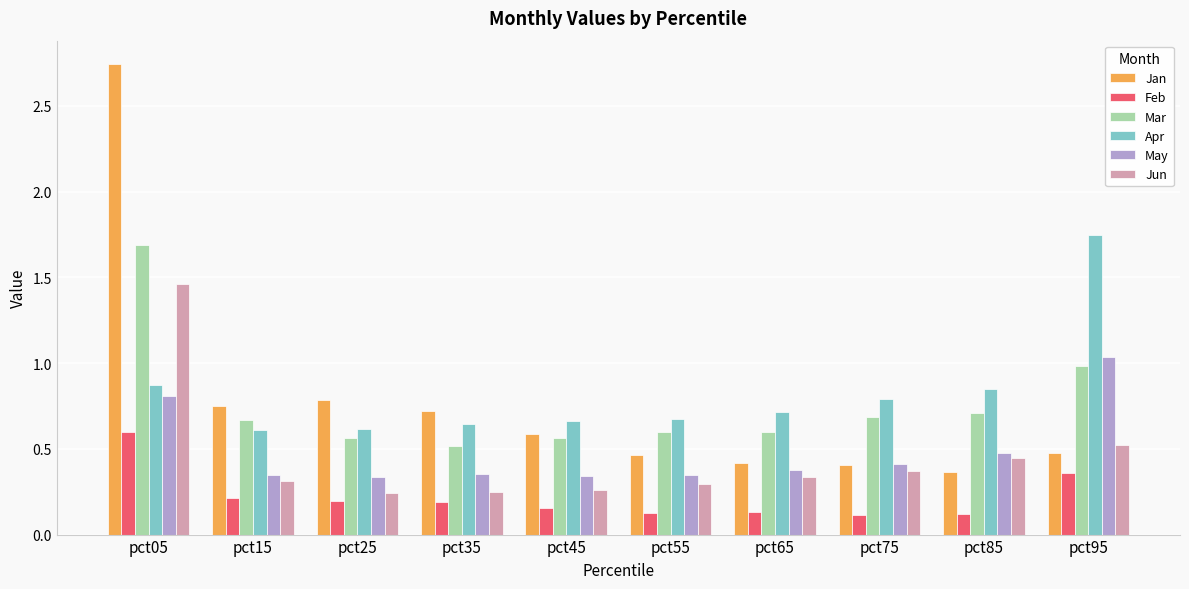

Which label corresponds to the largest value in the chart?

pct05